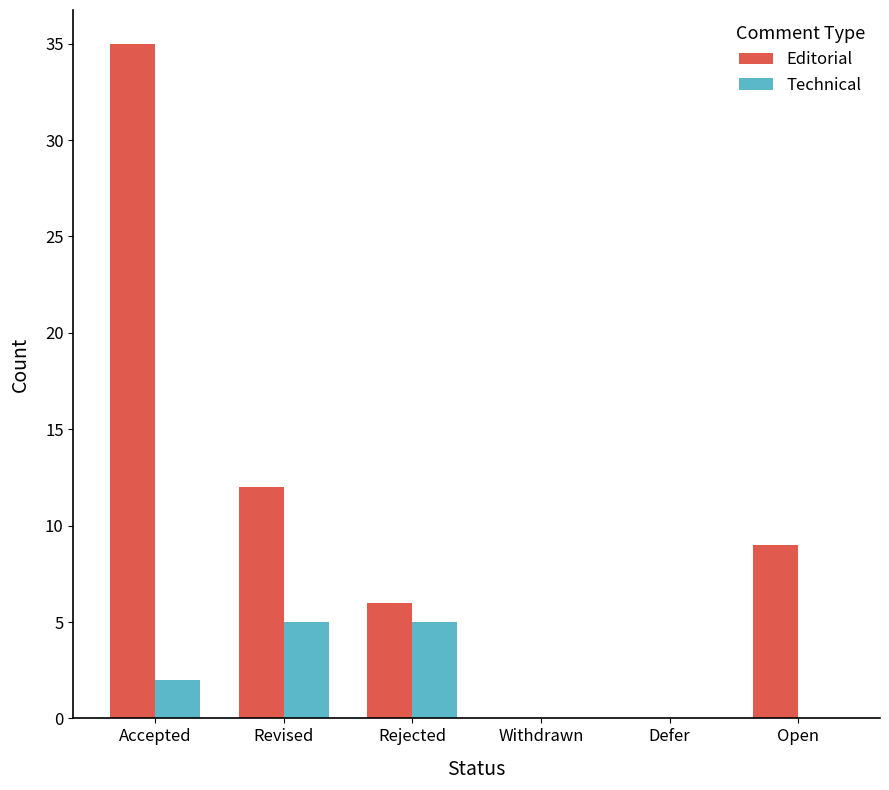

True or false: Editorial has a value of 14 at Defer.

False